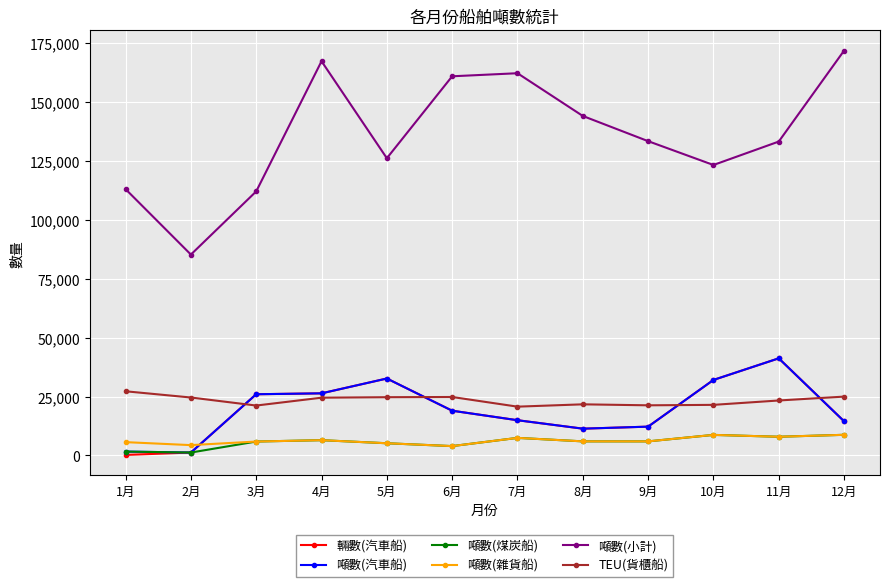

Where is 噸數(汽車船) nearest to the value 21209?

6月